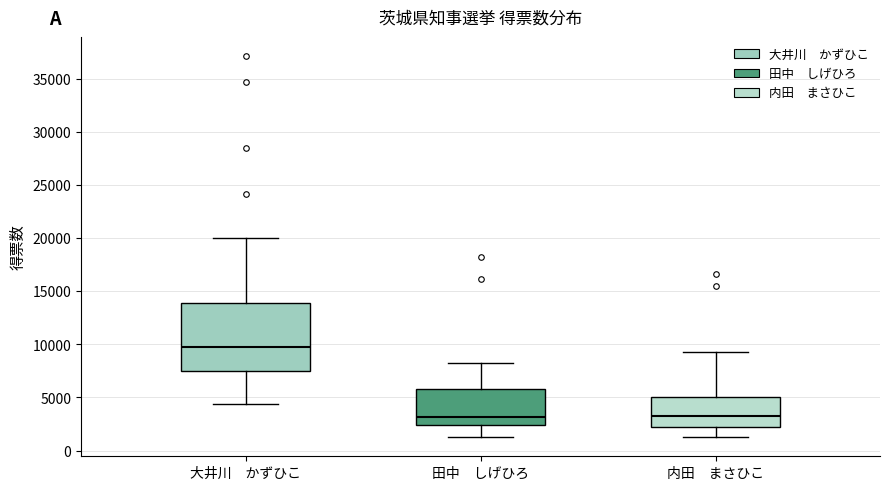

Reading left to right, read every box against the y-axis: the position of its median line, the range the box covers, and the ends of its whiskers. The values are not printed on the chart, so give them approximately, as read against the axis.

大井川 かずひこ: median 9500, box 7500 to 14000, whiskers 4500 to 20000
田中 しげひろ: median 3000, box 2500 to 6000, whiskers 1500 to 8000
内田 まさひこ: median 3500, box 2000 to 5000, whiskers 1500 to 9500